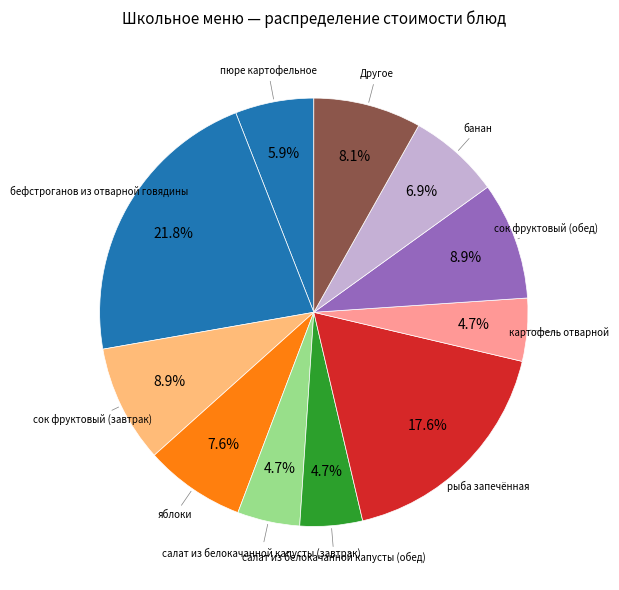

How many segments does this pie chart have?

11